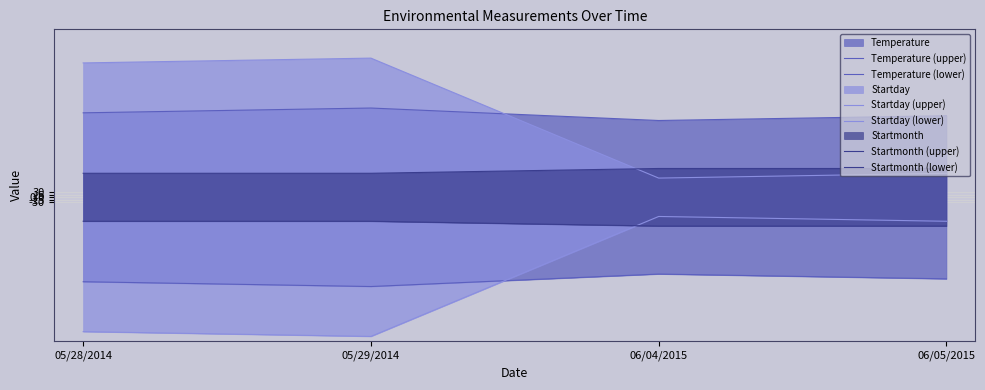

What is the average value of the Temperature (upper) series?

17.3